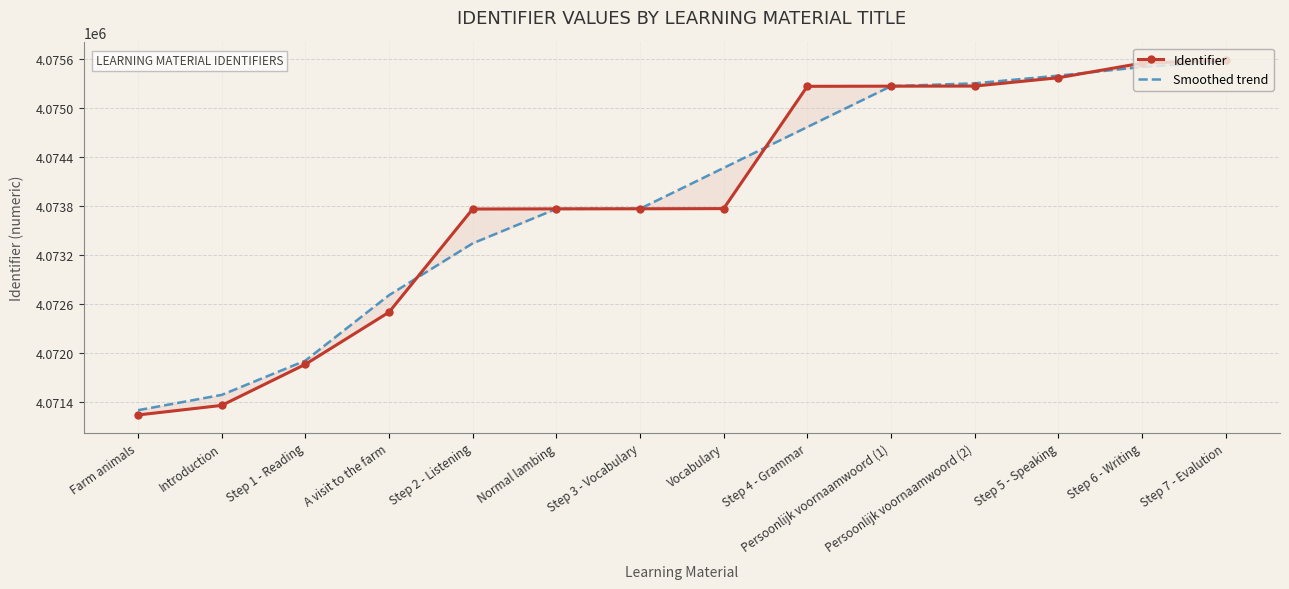

How many values in the Smoothed trend series exceed 4074265?

7